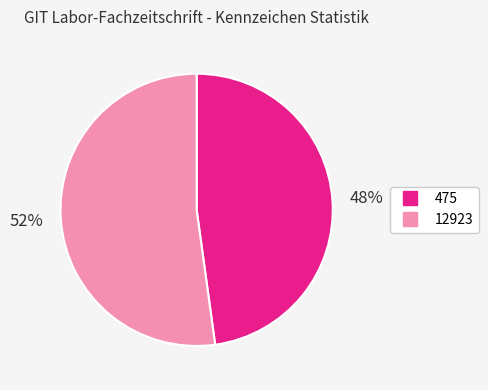

How many slices are in this pie chart?

2